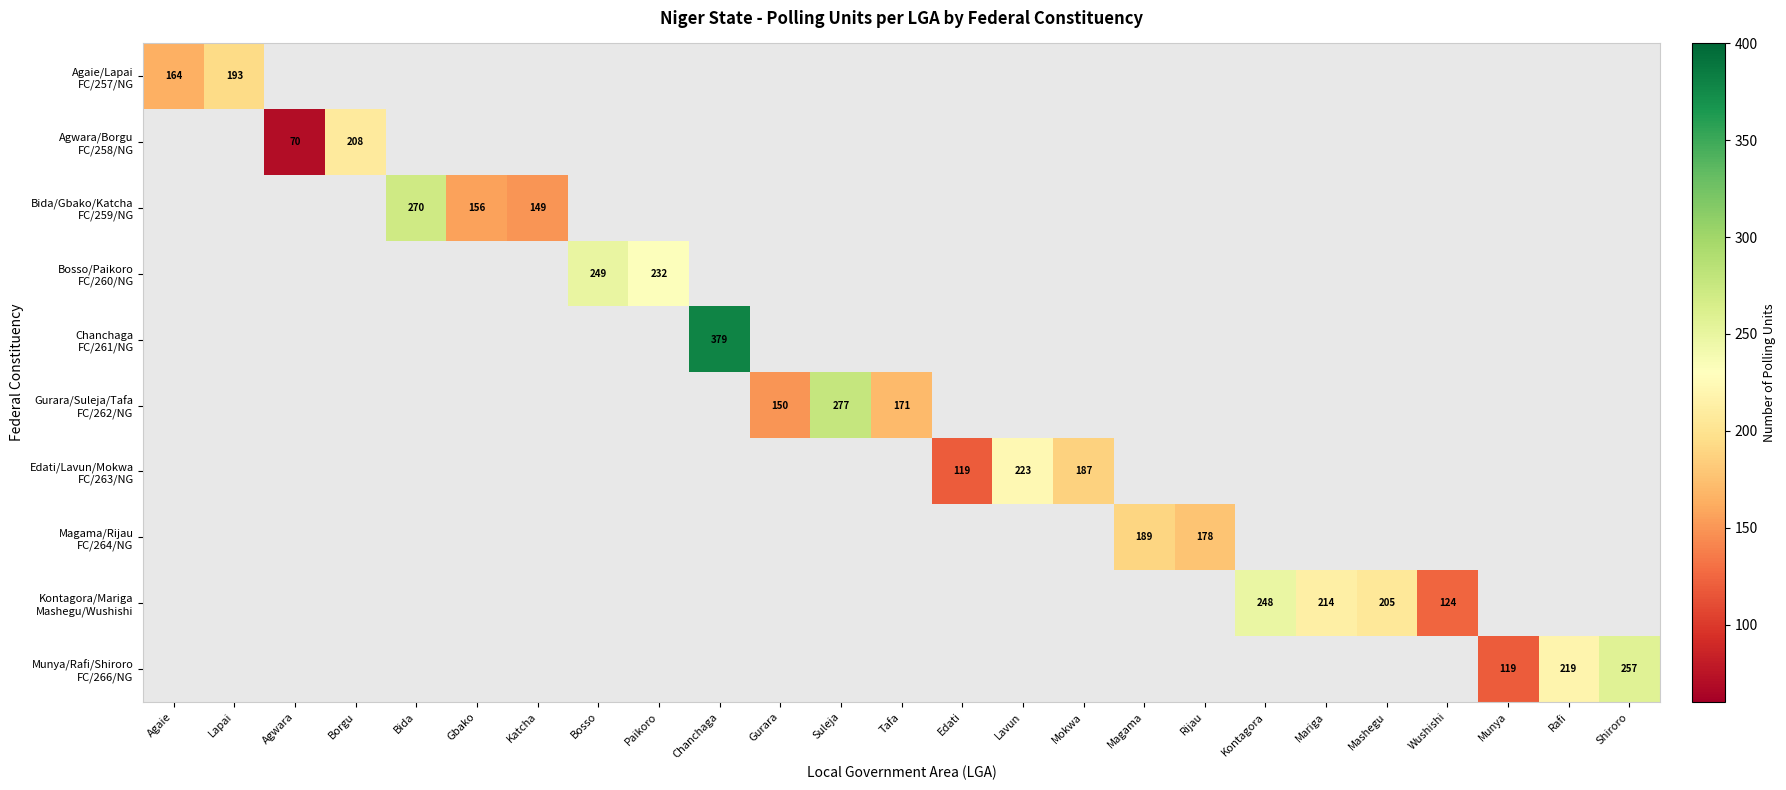

How many categories are shown in the chart?

25